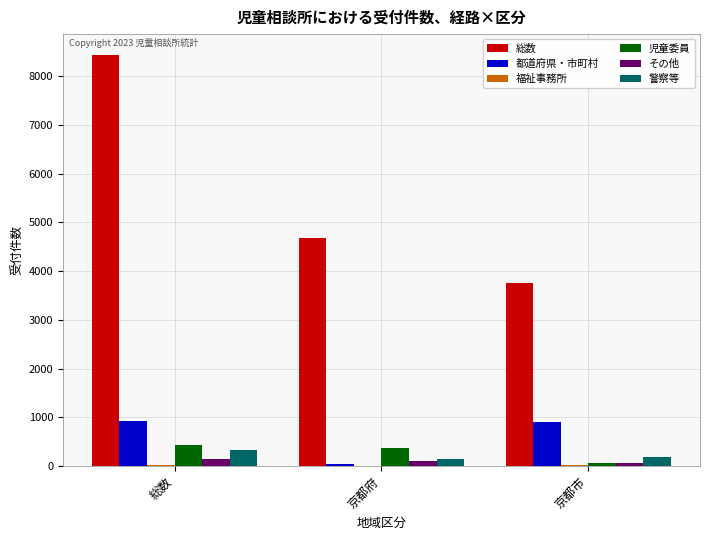

What is the highest value of the 児童委員 series?

434